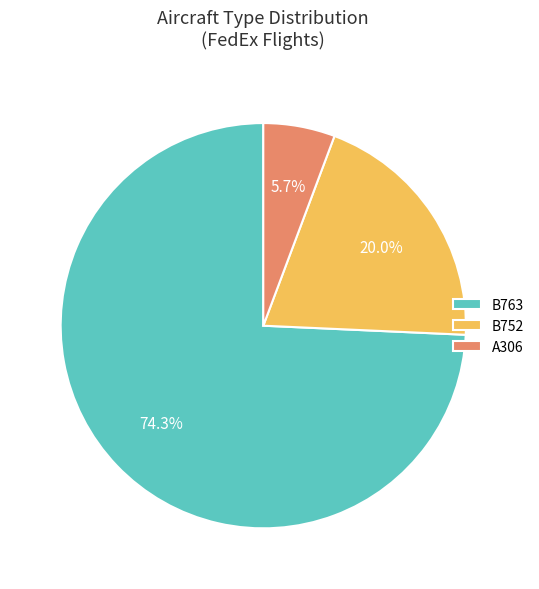

Is it true that B763 is 64% of the pie?

False